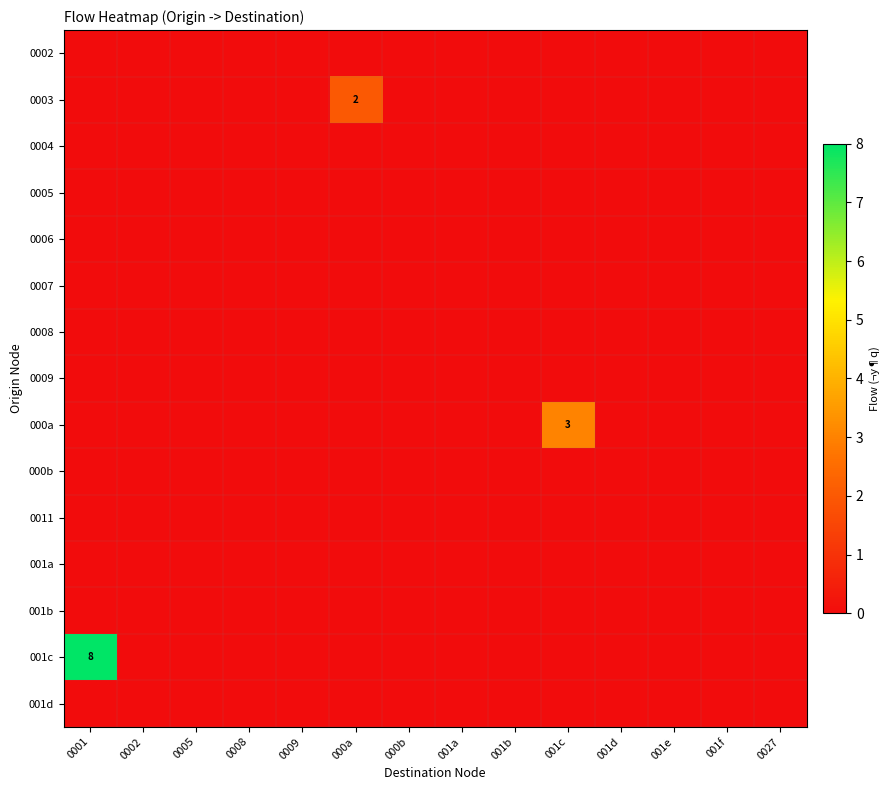

True or false: 0002 has a value of 0 at 0008.

True